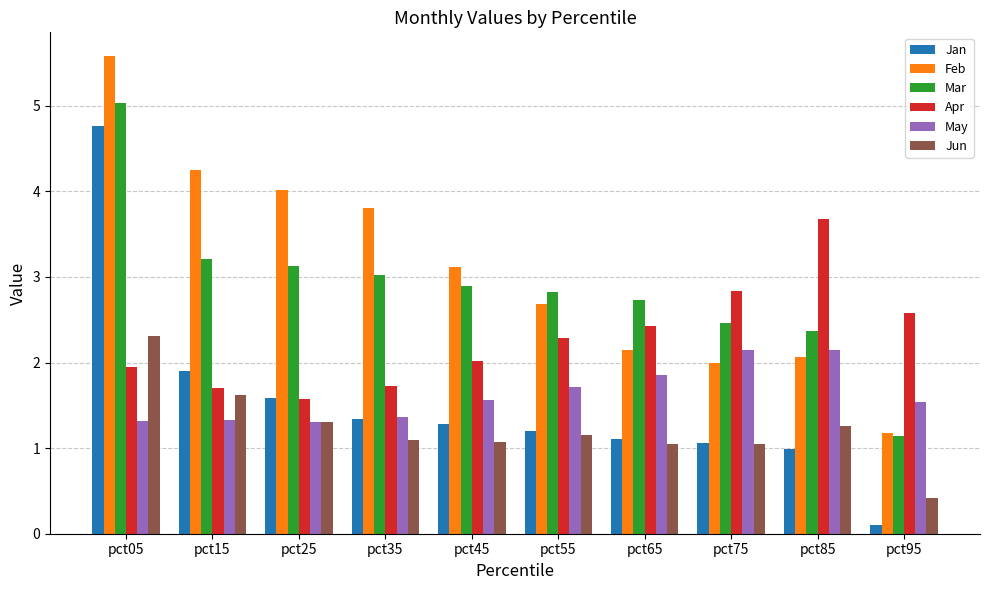

What is the difference between the second highest and second lowest values in the Jun series?

0.6